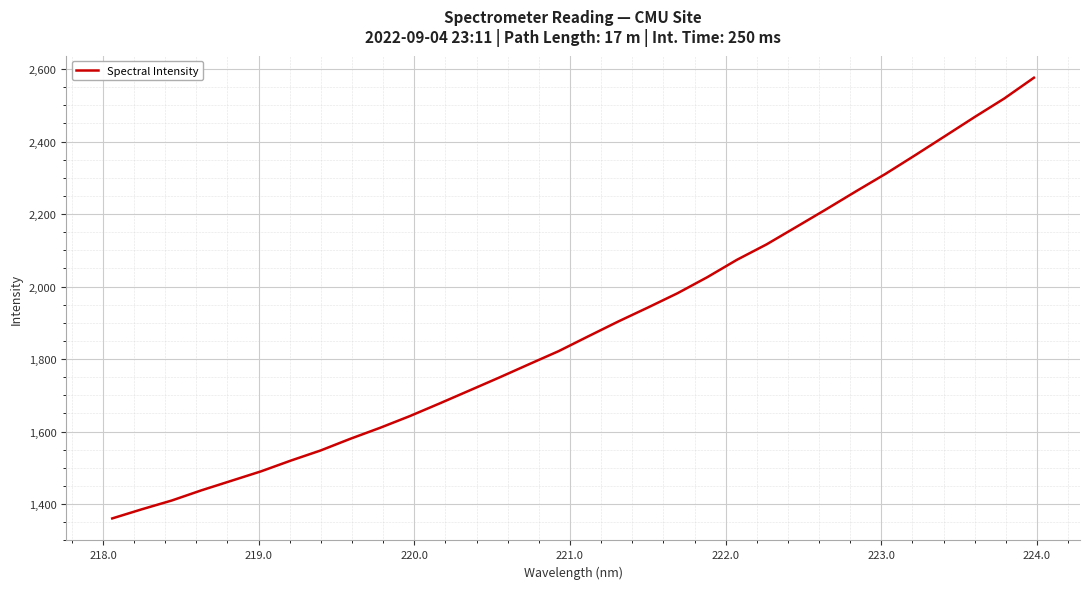

What is the average value?

1887.2